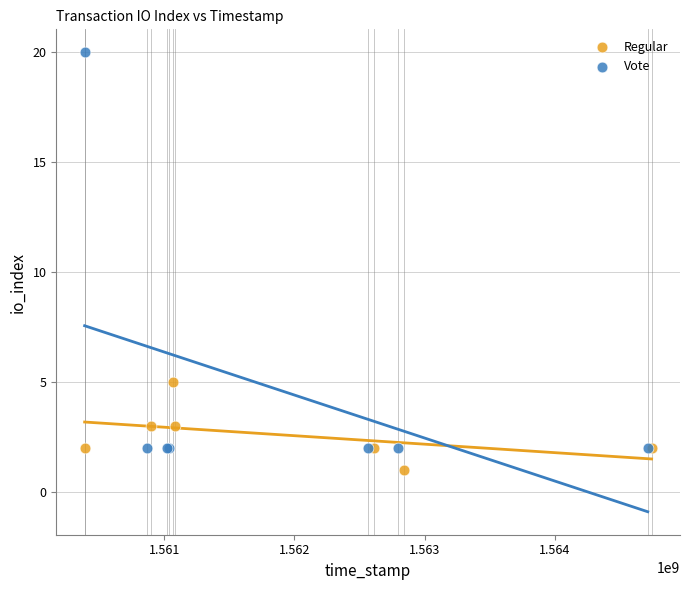

Which series contains the highest Y value?

Vote